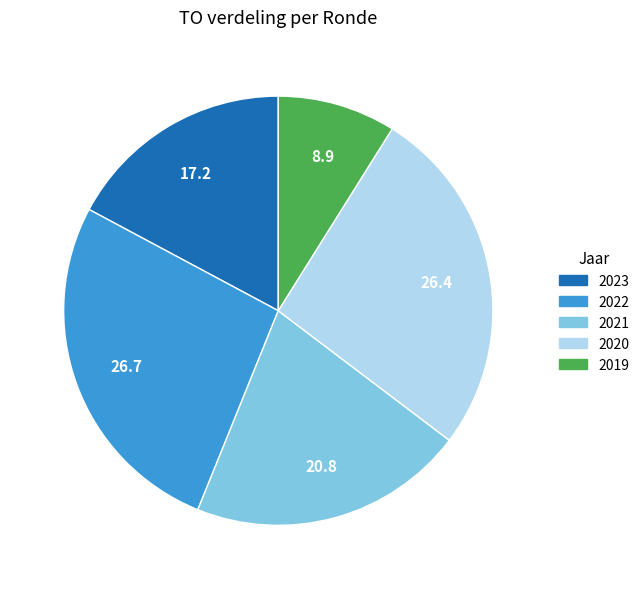

Is there a majority slice in this chart?

No